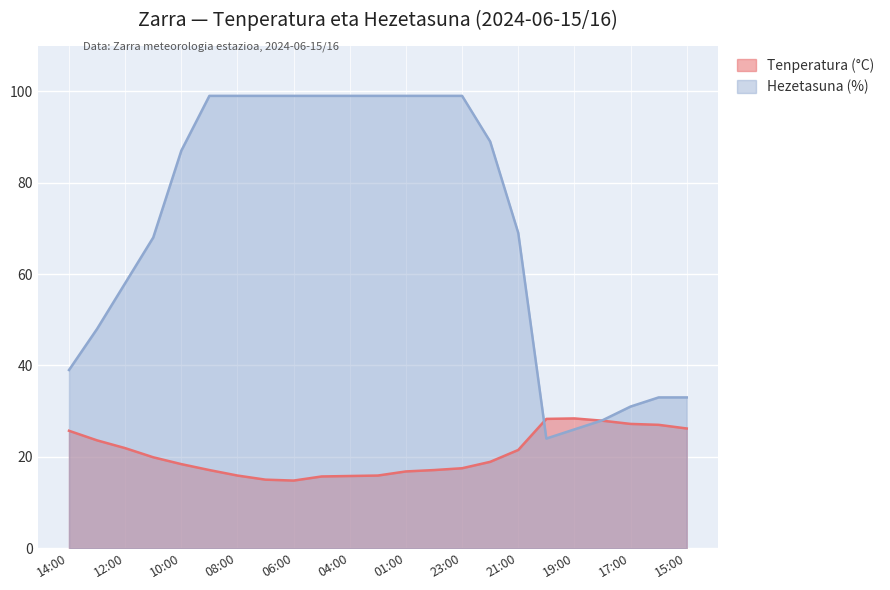

Reading left to right, list all the values displayed in this chart.

Tenperatura (°C): 25.7	23.6	21.9	19.9	18.4	17.1	15.9	15.0	14.8	15.7	15.8	15.9	16.8	17.1	17.5	18.9	21.5	28.3	28.4	27.9	27.2	27.0	26.2
Hezetasuna (%): 39.0	48.0	58.0	68.0	87.0	99.0	99.0	99.0	99.0	99.0	99.0	99.0	99.0	99.0	99.0	89.0	69.0	24.0	26.0	28.0	31.0	33.0	33.0